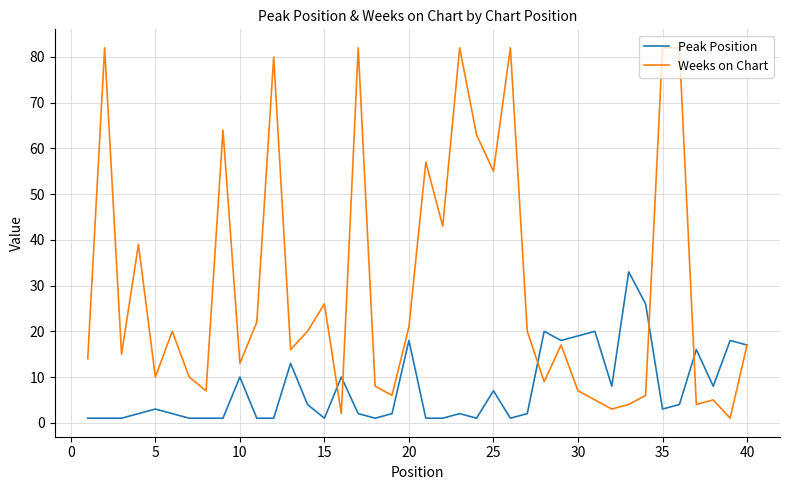

List the series in order of their peak value, highest first.

Weeks on Chart, Peak Position